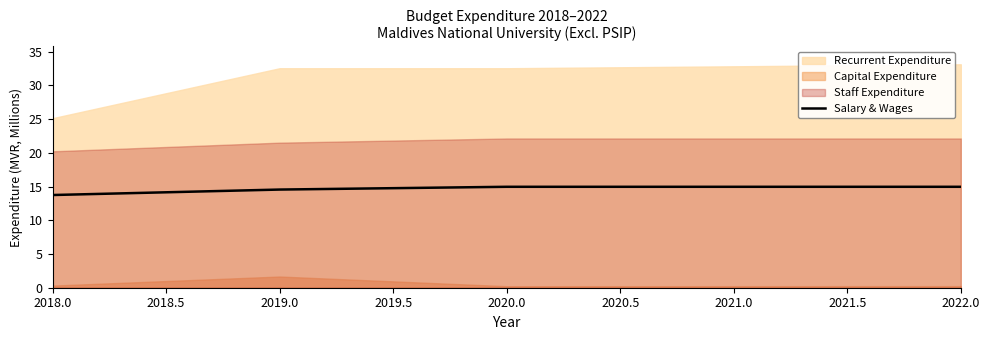

What is the highest value of the Salary & Wages series?

15.0